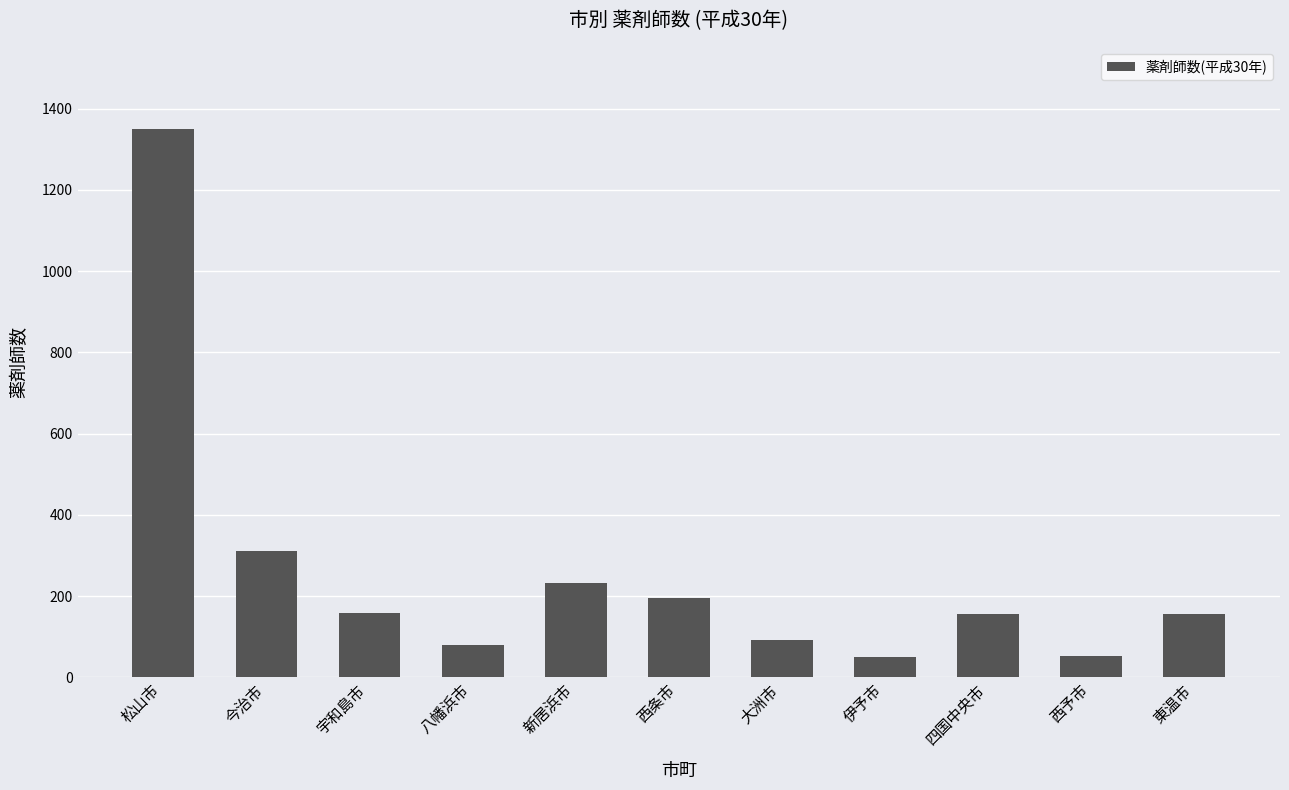

Where is the data nearest to the value 699?

今治市